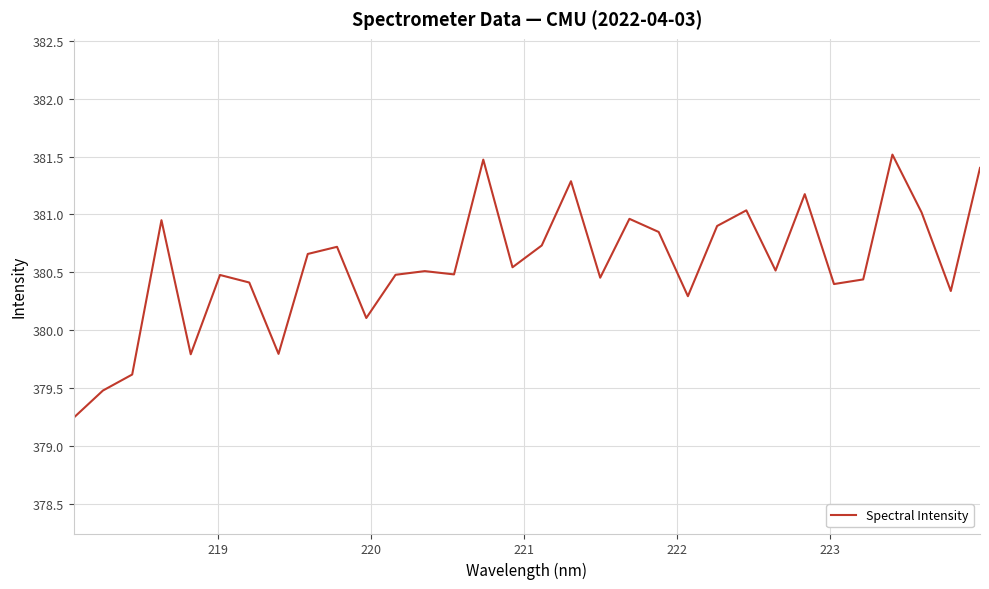

What is the greatest value displayed?

381.5